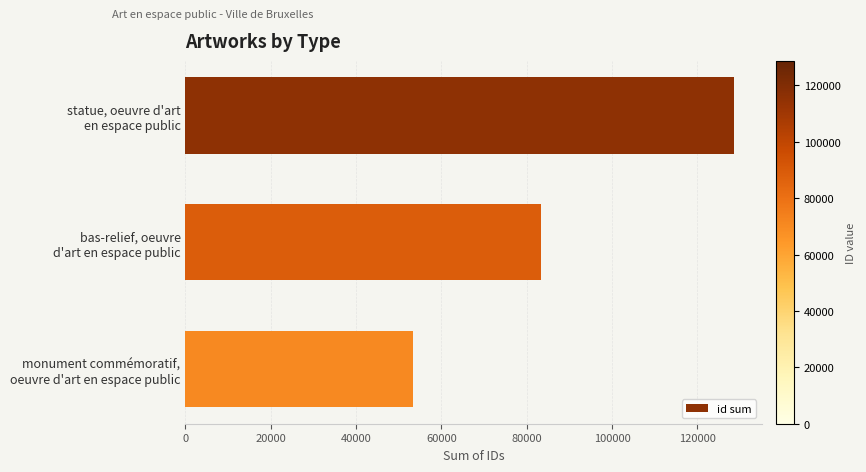

Are the bars horizontal?

Yes